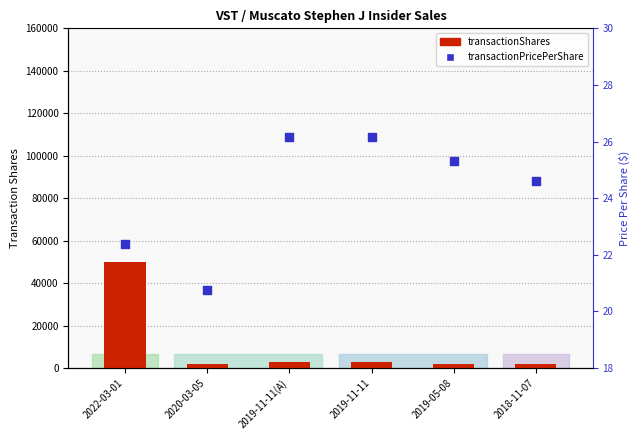

Is the value of transactionPricePerShare at 2020-03-05 greater than the value of transactionShares at 2019-05-08?

No